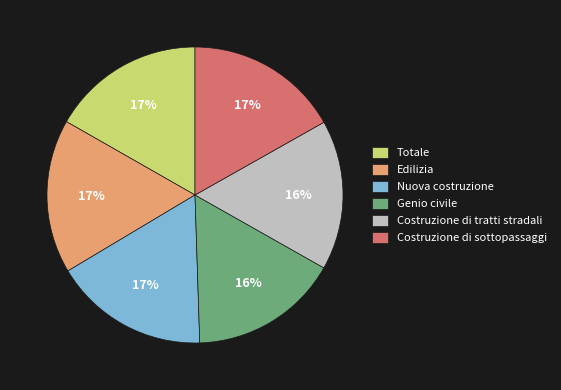

Combined, do Genio civile and Totale account for over 50%?

No